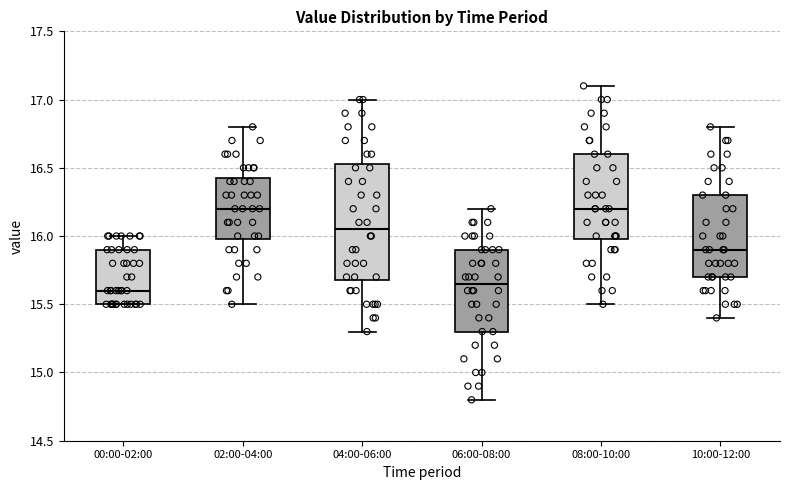

Reading left to right, read every box against the y-axis: the position of its median line, the range the box covers, and the ends of its whiskers. The values are not printed on the chart, so give them approximately, as read against the axis.

00:00-02:00: median 15.60, box 15.50 to 15.90, whiskers 15.50 to 16.00
02:00-04:00: median 16.20, box 16.00 to 16.45, whiskers 15.50 to 16.80
04:00-06:00: median 16.05, box 15.70 to 16.55, whiskers 15.30 to 17.00
06:00-08:00: median 15.65, box 15.30 to 15.90, whiskers 14.80 to 16.20
08:00-10:00: median 16.20, box 16.00 to 16.60, whiskers 15.50 to 17.10
10:00-12:00: median 15.90, box 15.70 to 16.30, whiskers 15.40 to 16.80